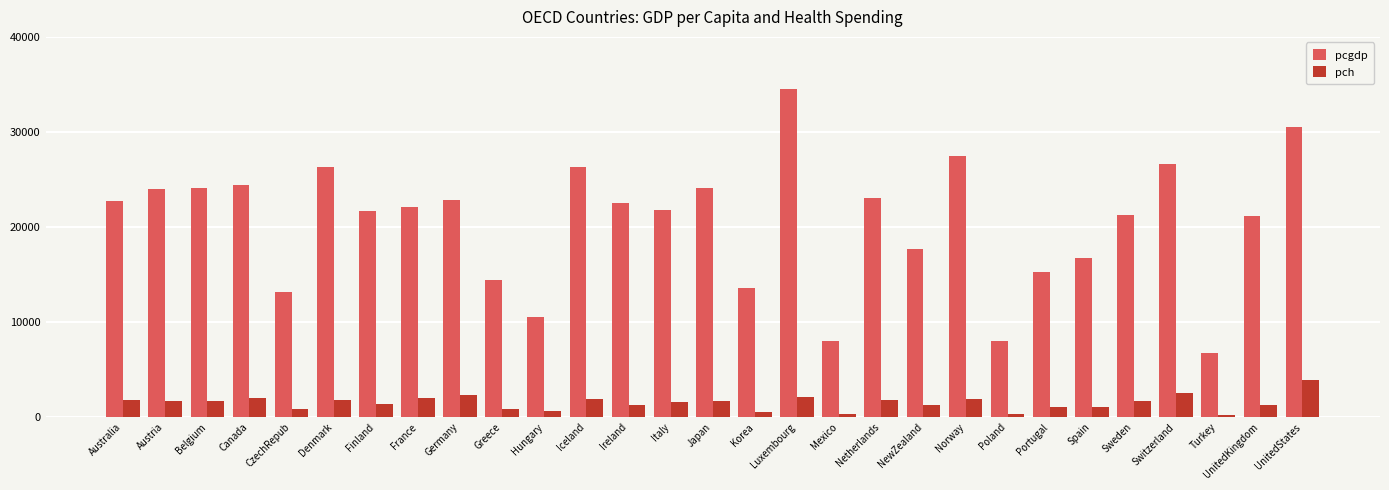

What is the sum of the pcgdp values at Finland and UnitedKingdom?

42829